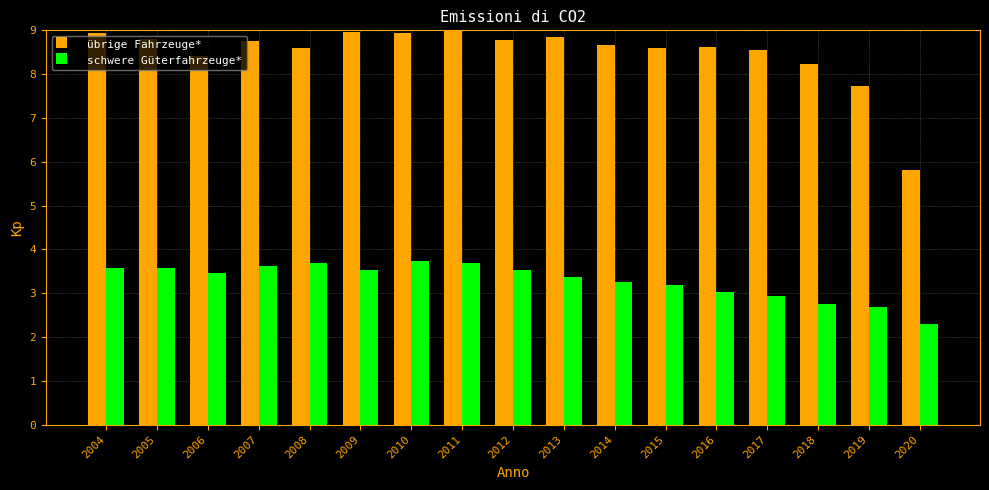

What is the difference between the schwere Güterfahrzeuge* values at 2004 and 2017?

0.6